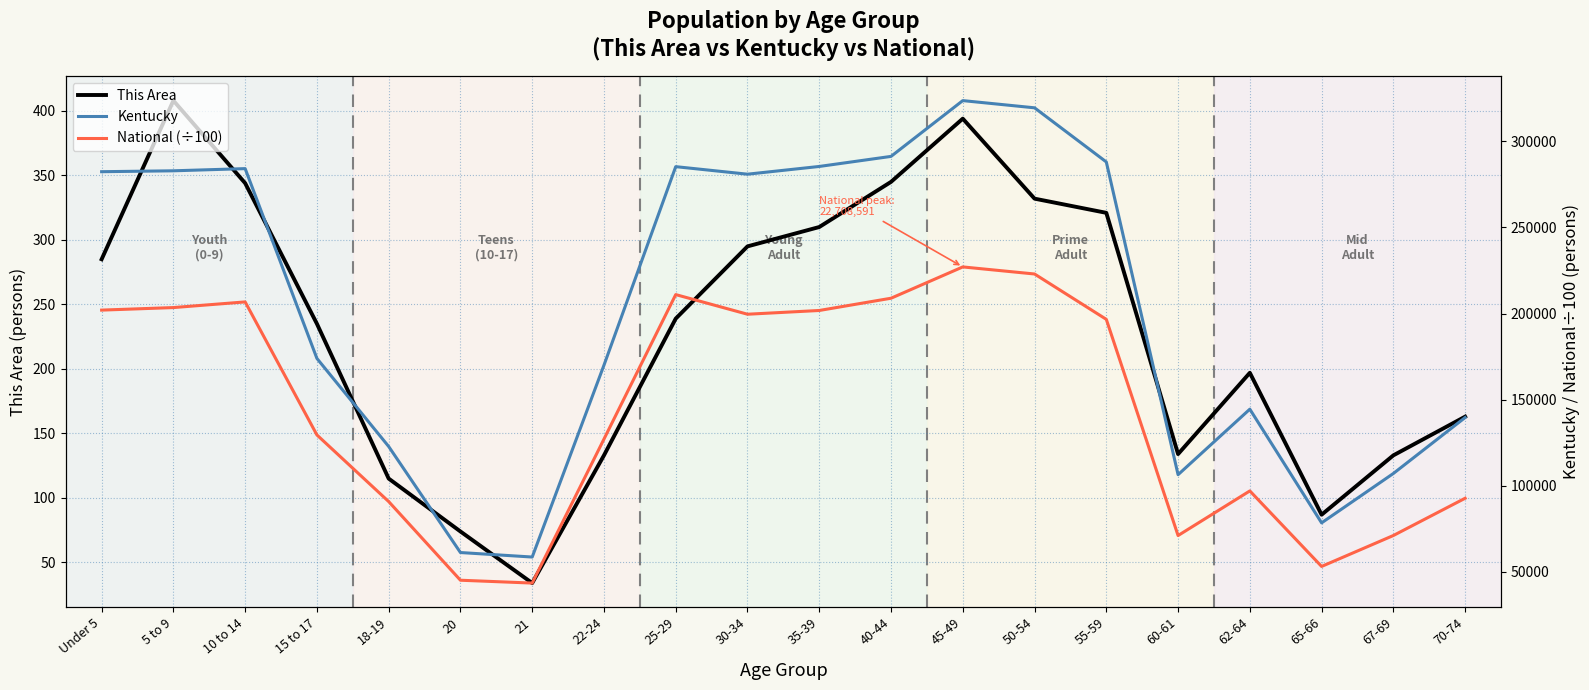

True or false: National (÷100) has a value of 129542.5 at 15 to 17.

True